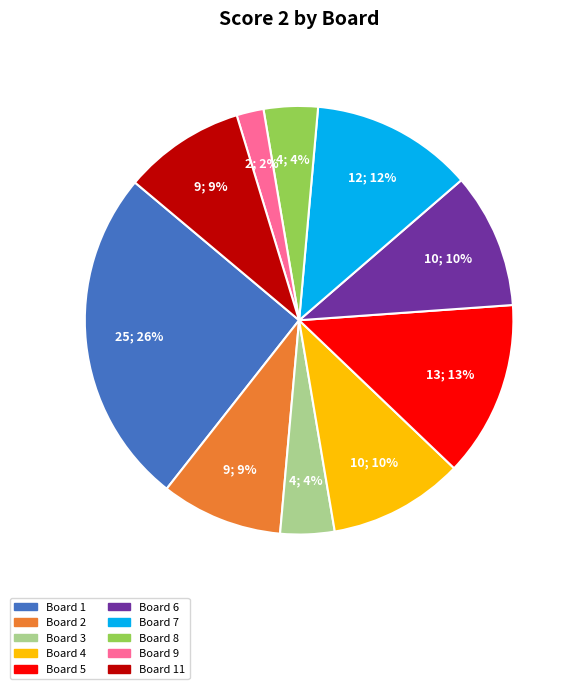

Is there a majority slice in this chart?

No